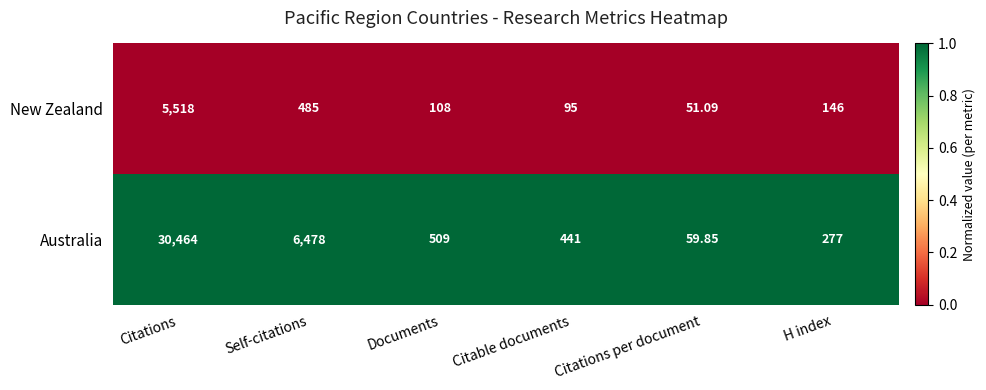

At which category does the chart reach its minimum across all series?

Citations per document